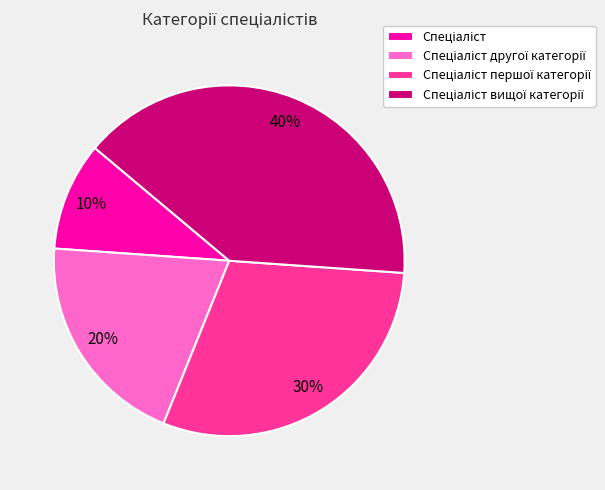

Is there any slice that represents more than half of the pie?

No